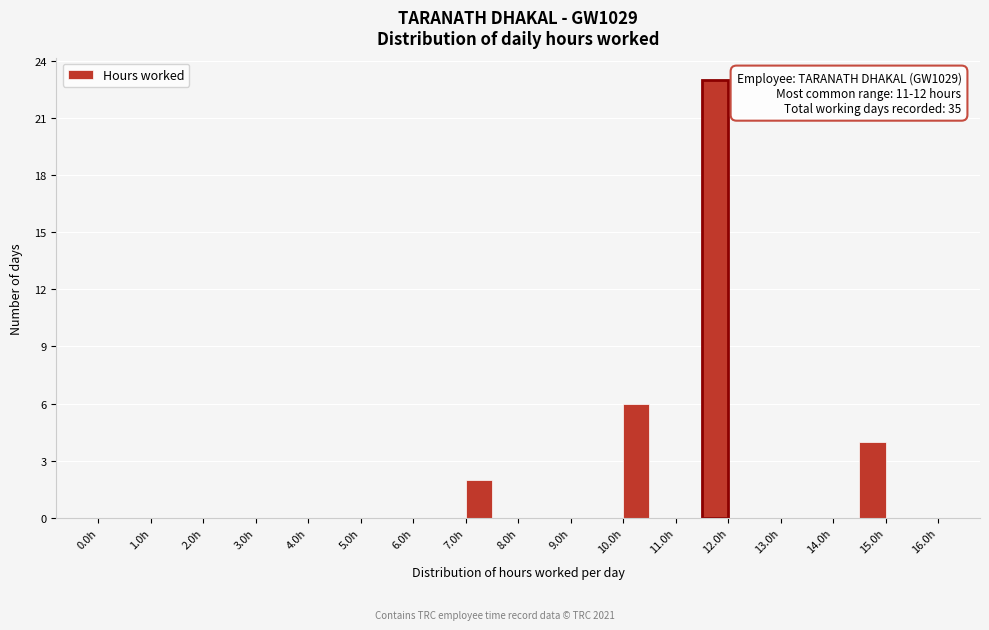

Which range on the x-axis has the tallest bar?

11.5 to 12.0